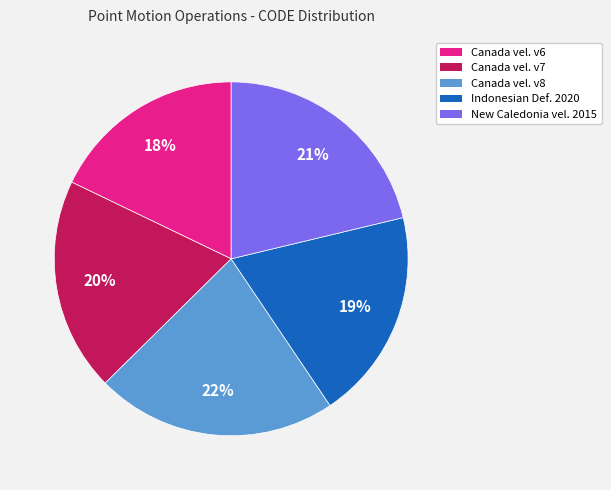

To the nearest percent, what is the average slice percentage?

20%